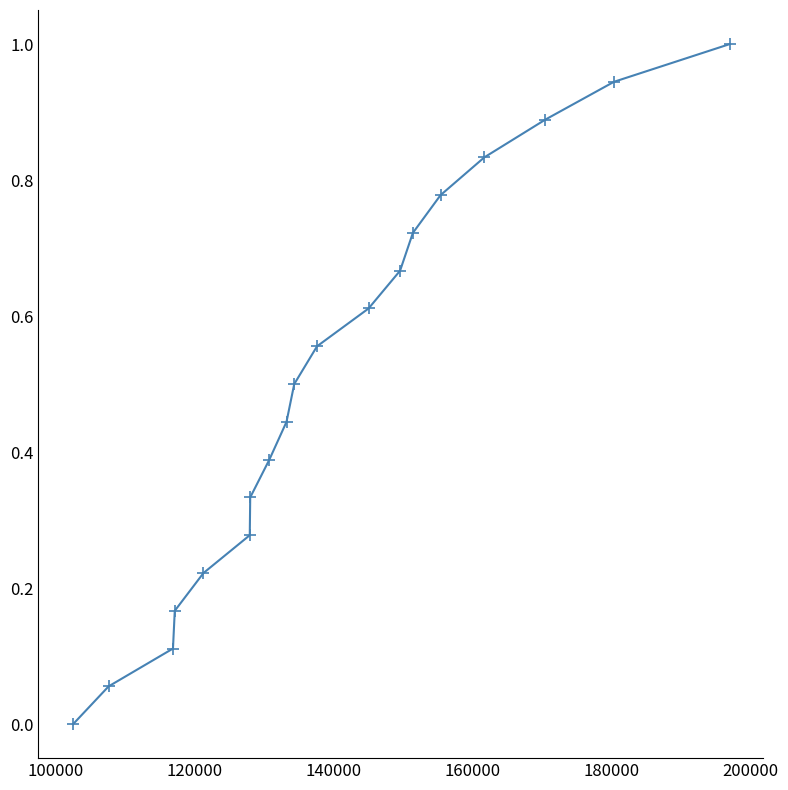

What is the maximum value shown in the chart?

1.0